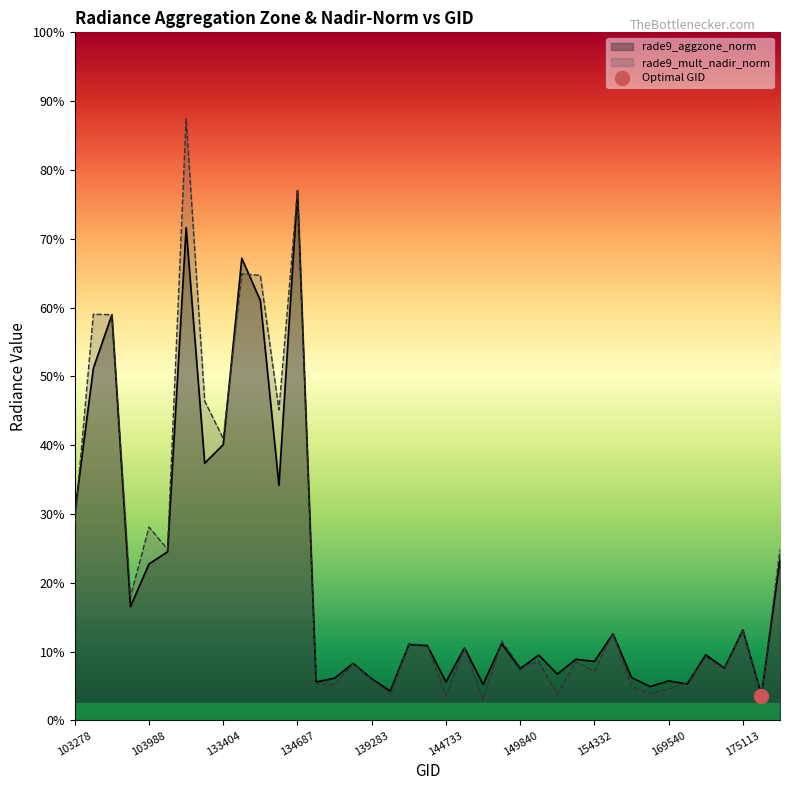

True or false: rade9_aggzone_norm has a value of 2.2 at 104471.

False